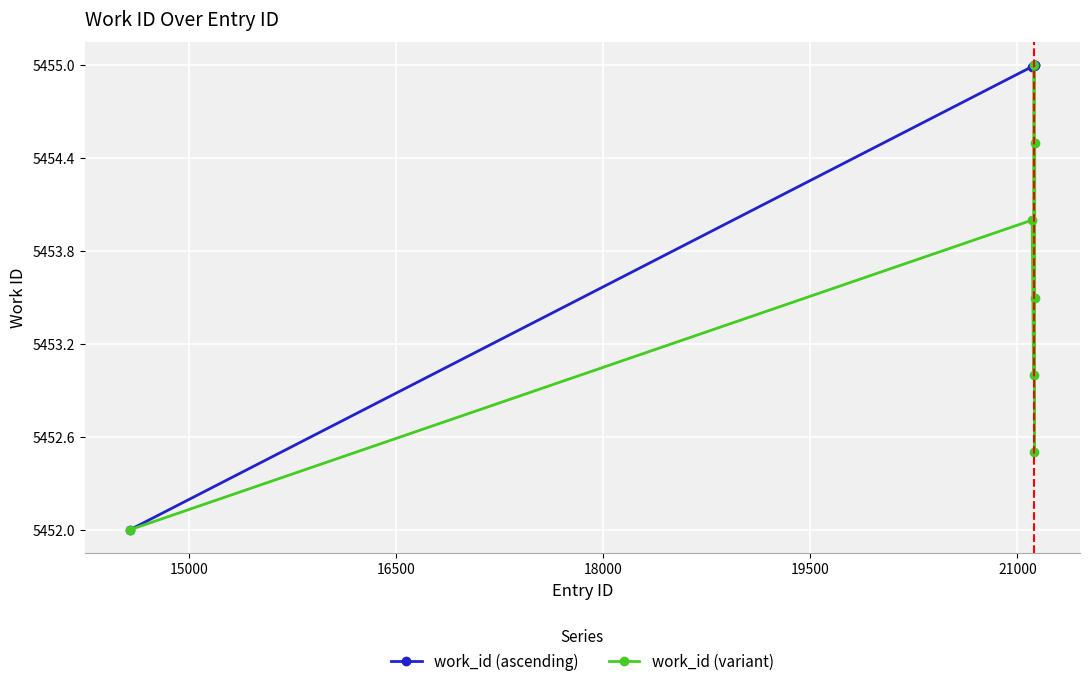

Which series has the largest total across all categories?

work_id (ascending)